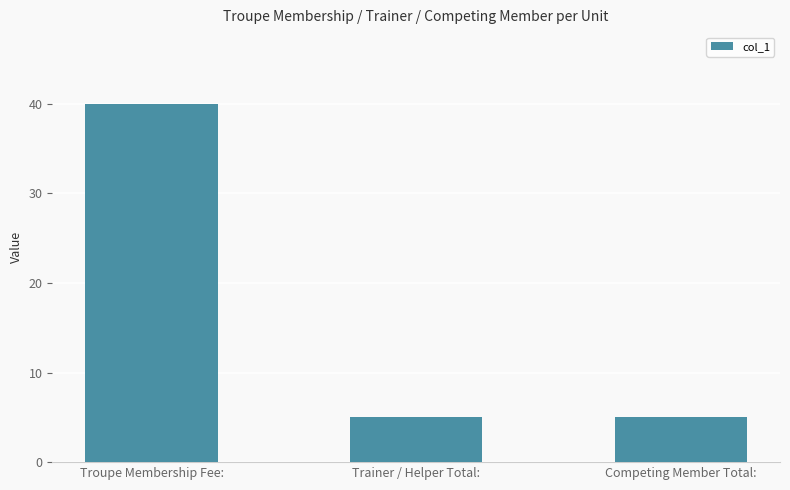

What is the value of the 3rd bar from the left?

5